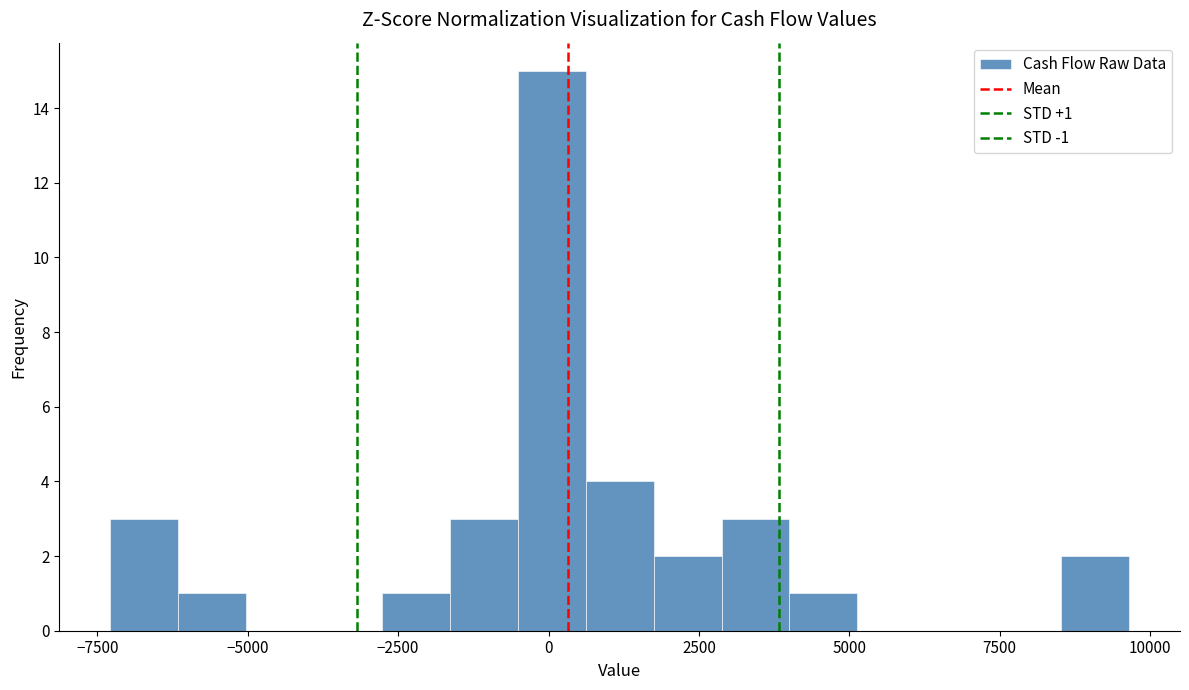

Read against the x-axis, roughly where is the centre of the tallest bar?

0